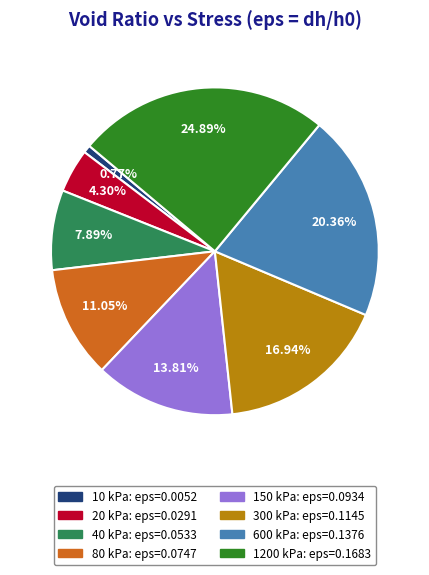

What percentage is the 80 kPa slice, to the nearest percent?

11%